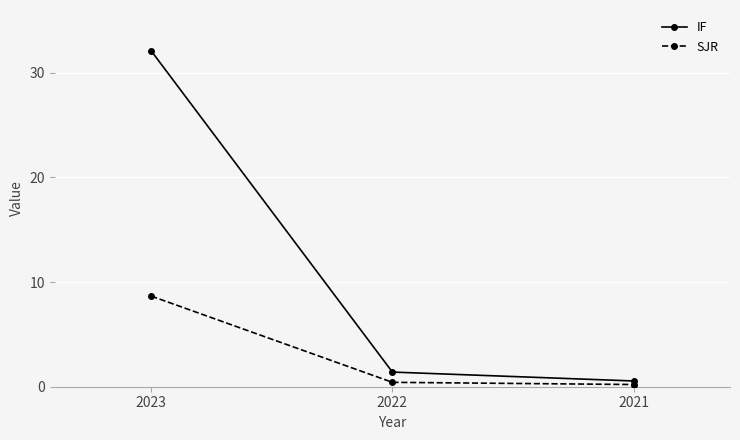

What is the greatest value displayed?

32.1